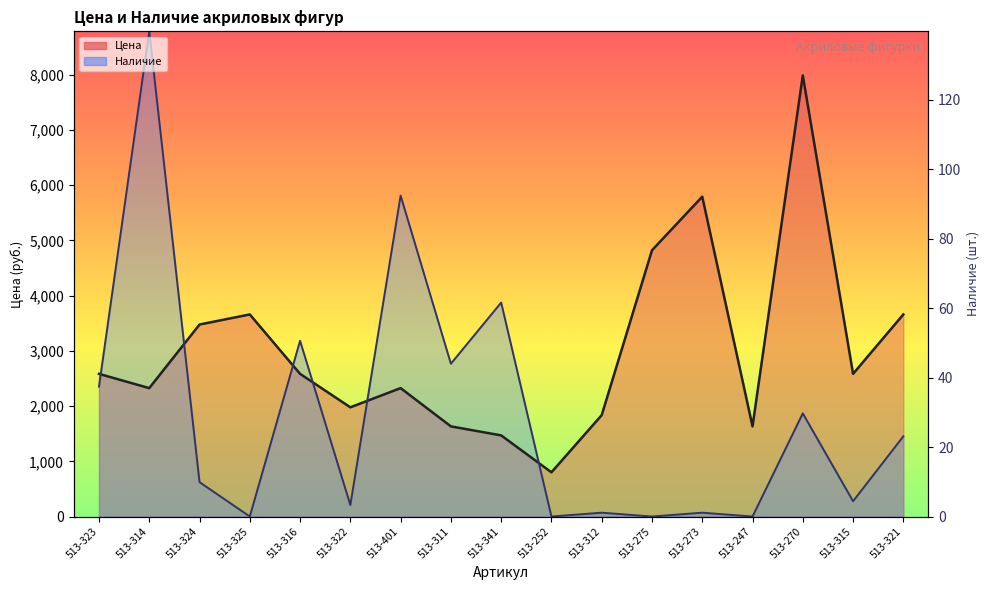

What are all the series names shown in the legend?

Цена, Наличие